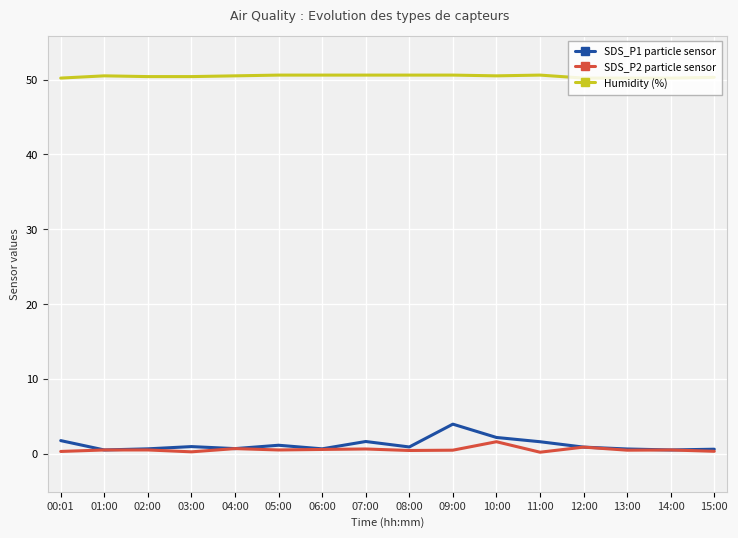

Rank the categories by SDS_P2 particle sensor value from lowest to highest.

11:00, 03:00, 00:01, 15:00, 08:00, 09:00, 13:00, 01:00, 02:00, 05:00, 14:00, 06:00, 07:00, 04:00, 12:00, 10:00